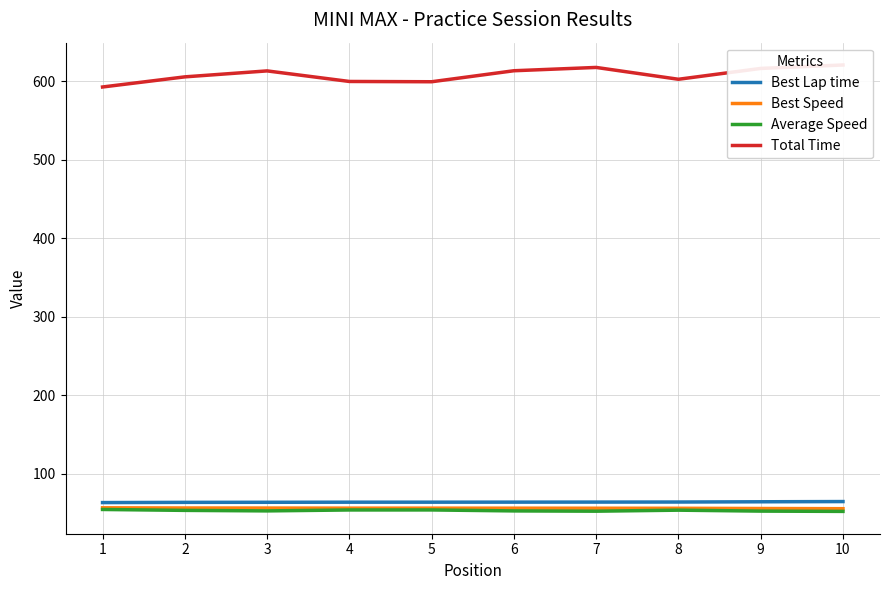

True or false: Best Speed and Best Lap time intersect in this chart.

False